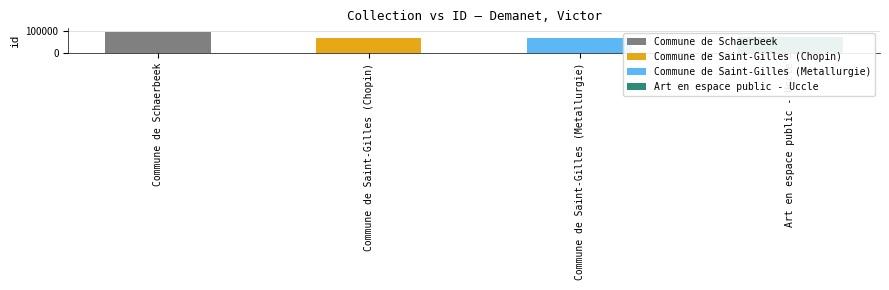

Reading left to right, transcribe all the data shown in this chart.

Commune de Schaerbeek=95122	Commune de Saint-Gilles (Chopin)=66206	Commune de Saint-Gilles (Metallurgie)=66189	Art en espace public - Uccle=70322